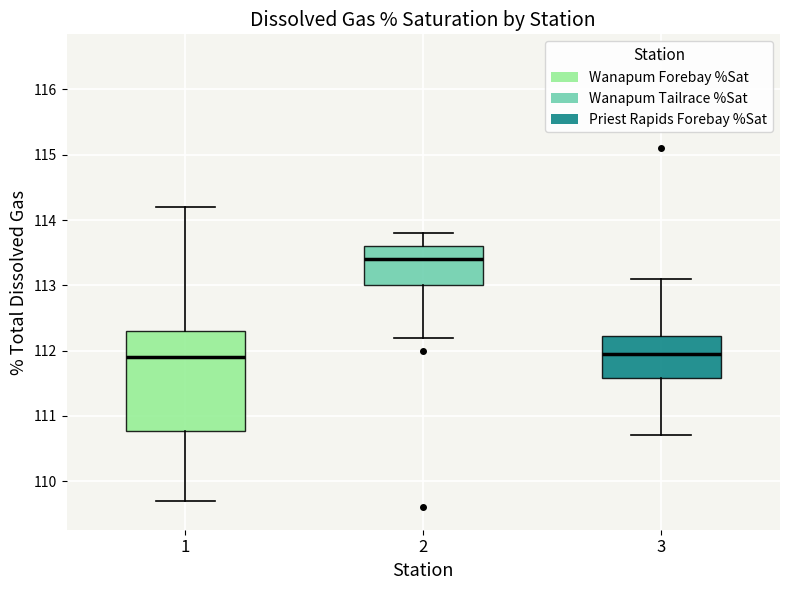

Comparing the boxes themselves (not the whiskers), which one is the tallest?

1